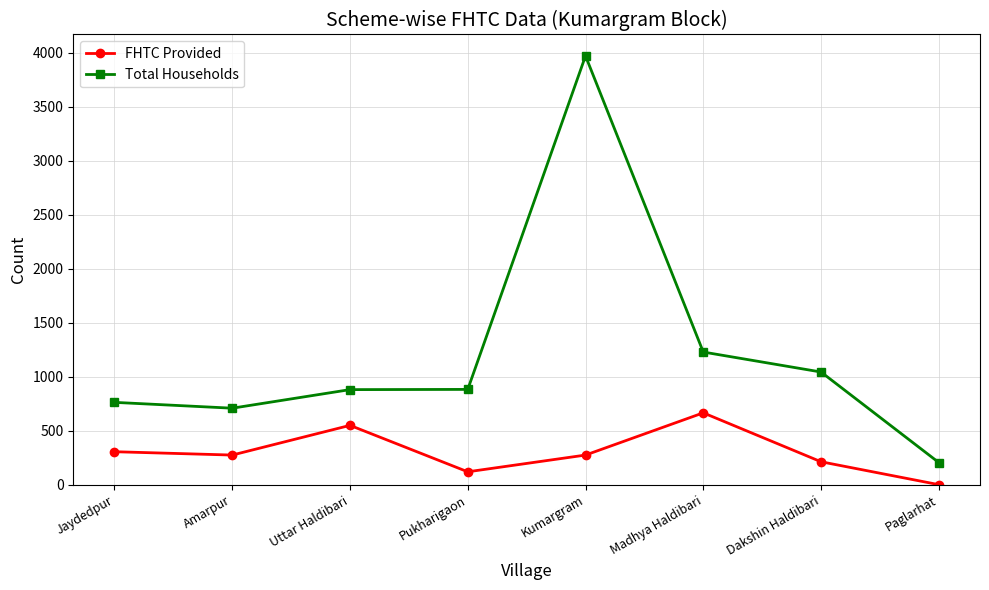

Which series has the largest range (max minus min)?

Total Households